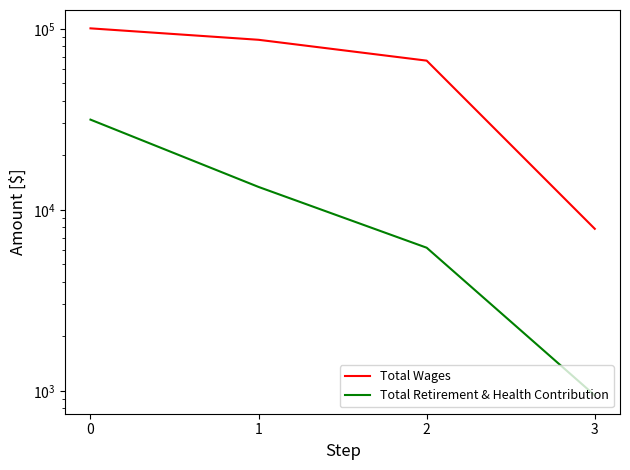

At which category does the chart reach its minimum across all series?

3